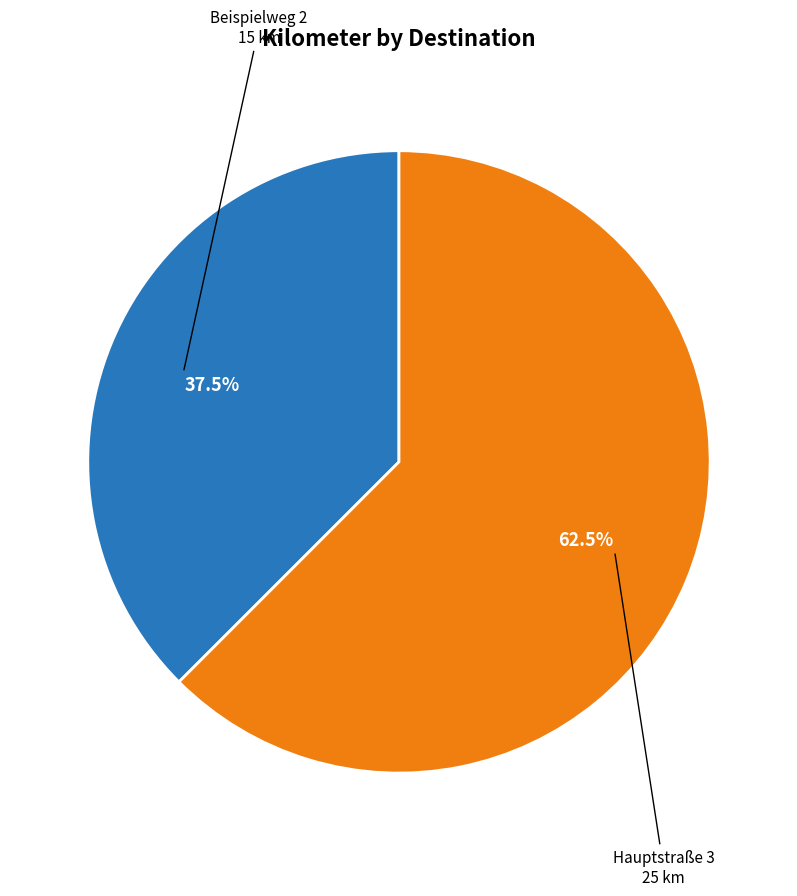

Is it true that Beispielweg 2 is 44% of the pie?

False